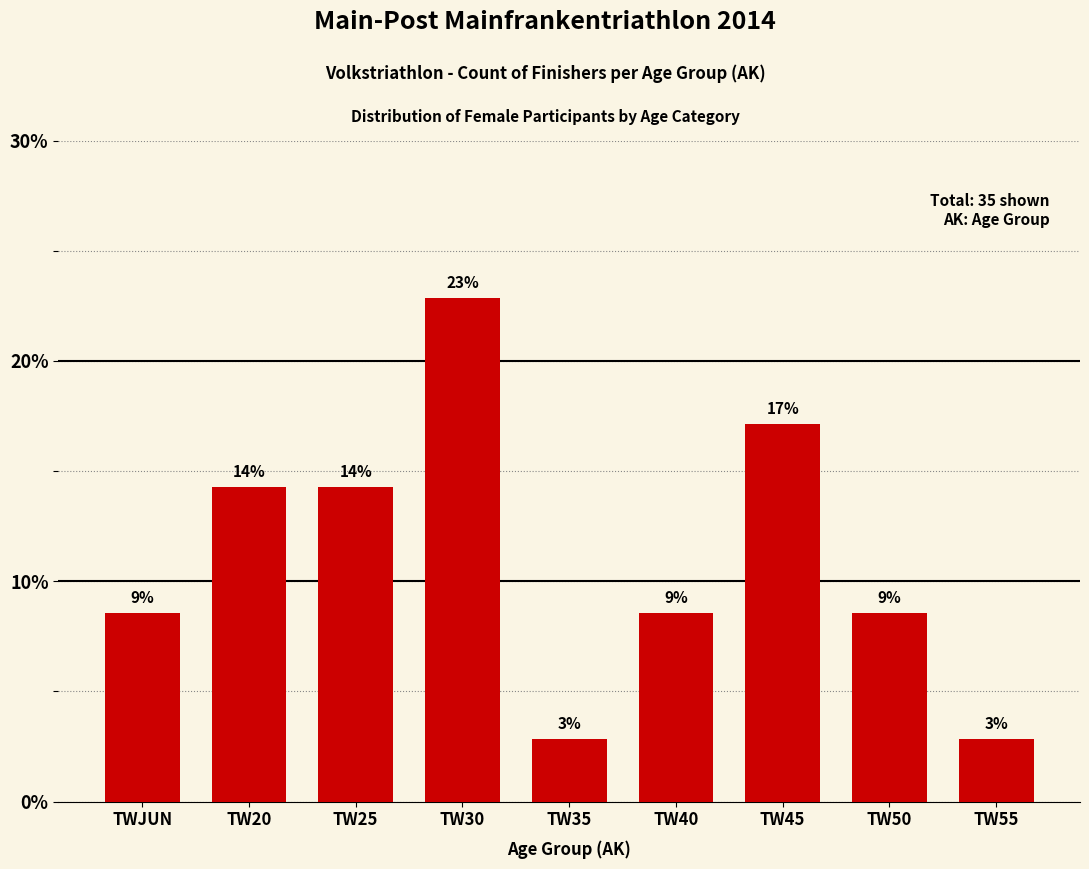

At which label is the value closest to 12?

TW20